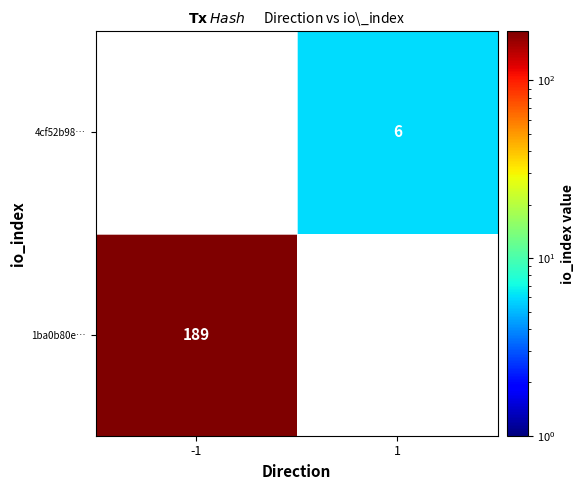

The 4cf52b98… series shows 9 at 1. True or false?

False